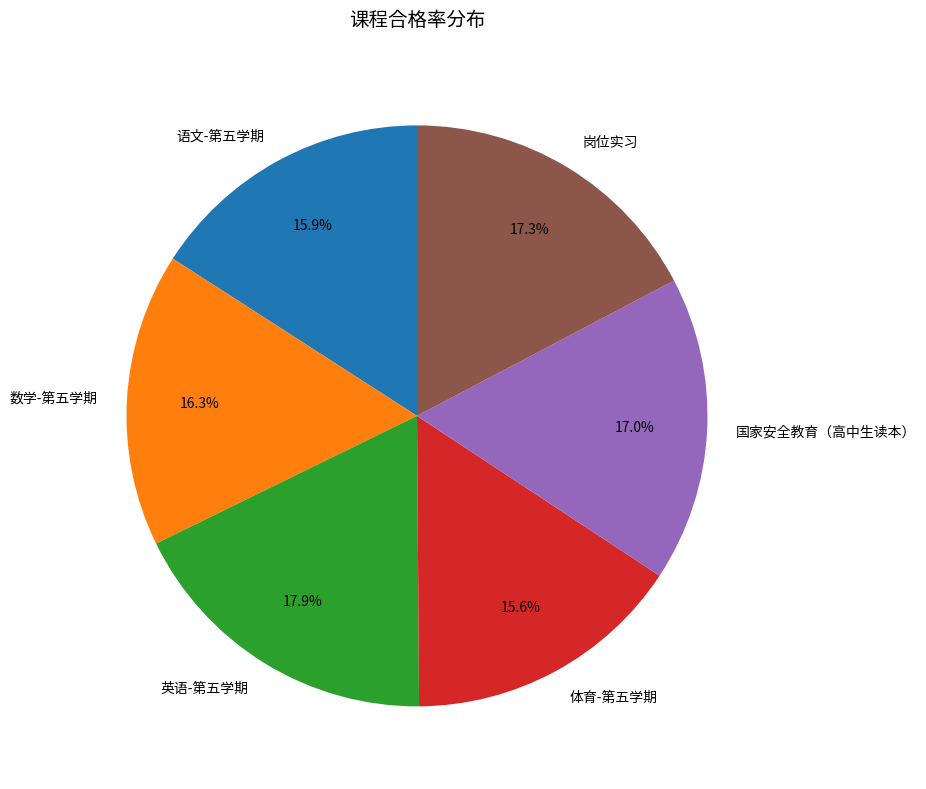

Count the number of slices in the pie.

6